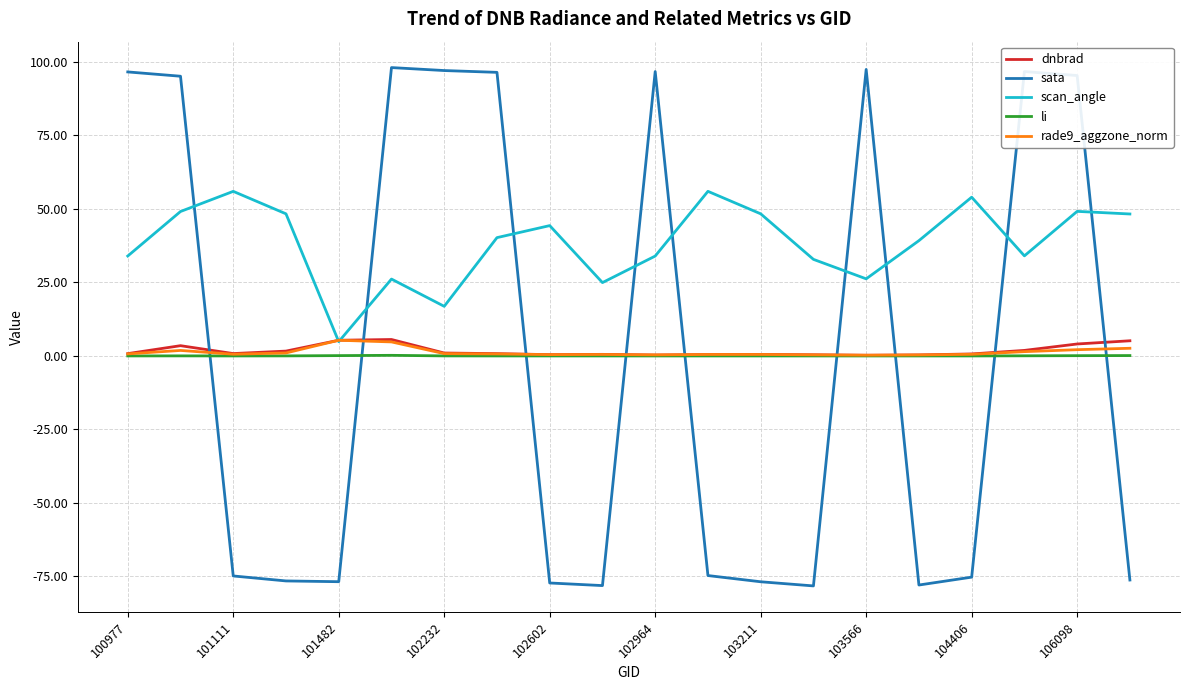

True or false: li and scan_angle intersect in this chart.

False